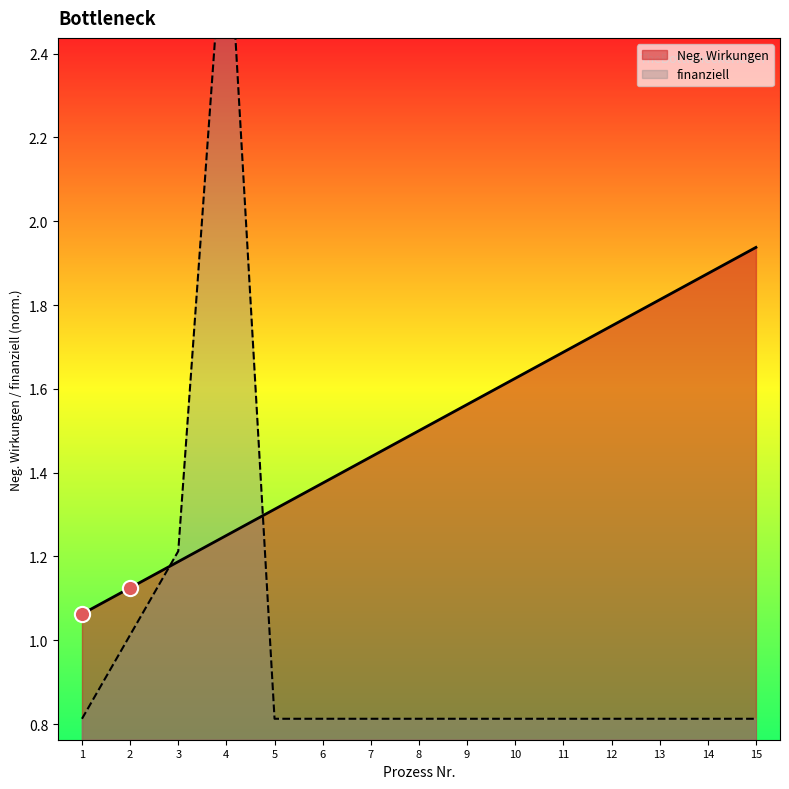

Which series has the widest spread of Y values?

finanziell